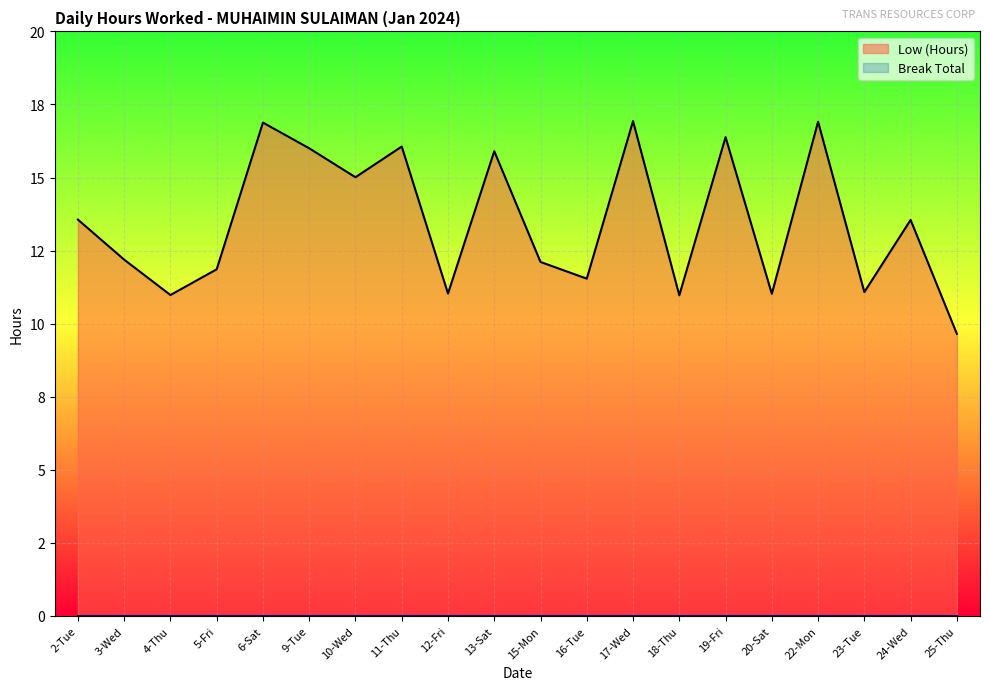

What is the change in value from 11-Thu to 19-Fri?

+0.3